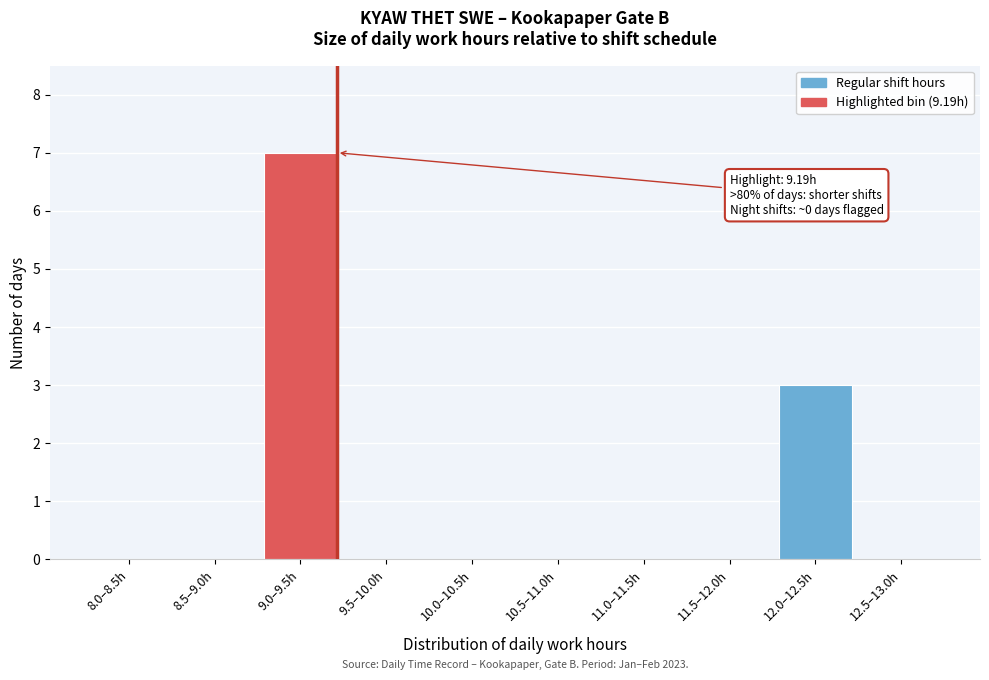

Reading left to right, extract all data points from this chart.

8.0–8.5h=0	8.5–9.0h=0	9.0–9.5h=7	9.5–10.0h=0	10.0–10.5h=0	10.5–11.0h=0	11.0–11.5h=0	11.5–12.0h=0	12.0–12.5h=3	12.5–13.0h=0